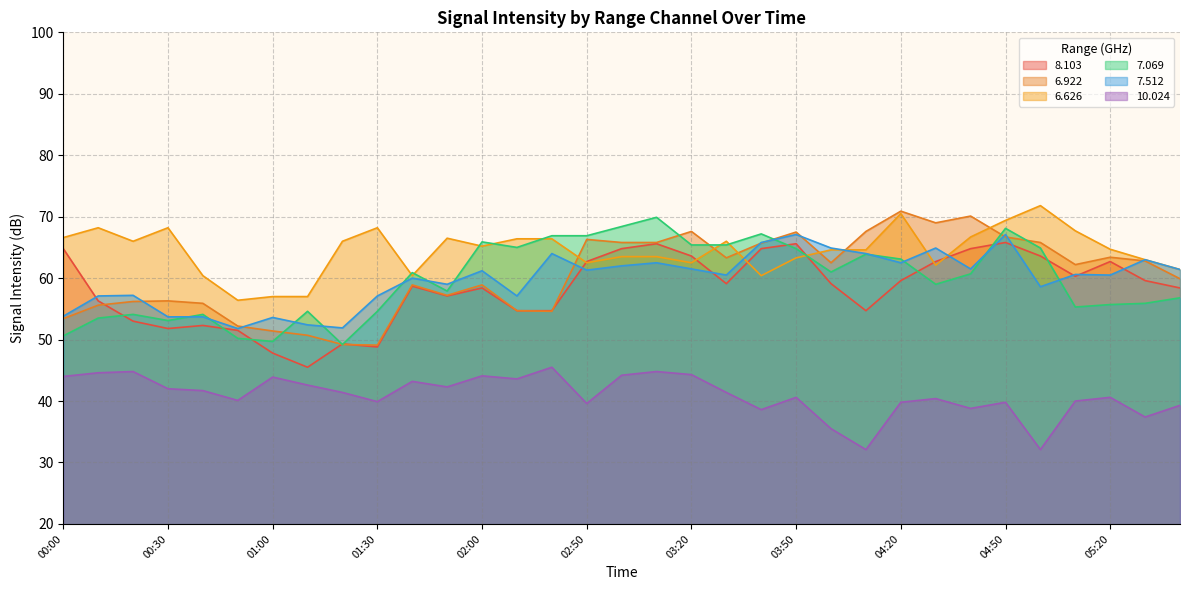

Which series has the widest spread of values?

6.922